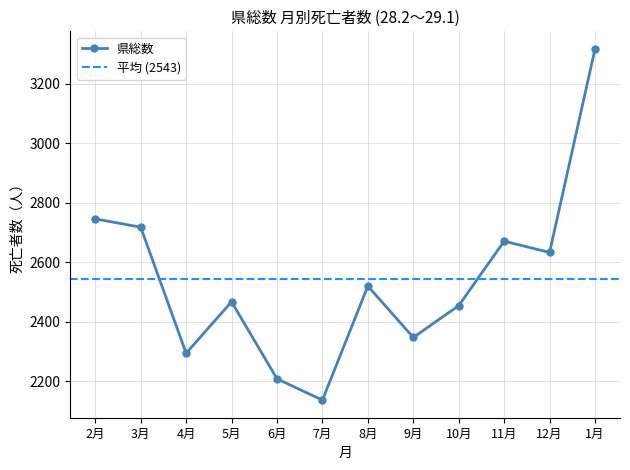

True or false: the data shows 1370 at 7月.

False